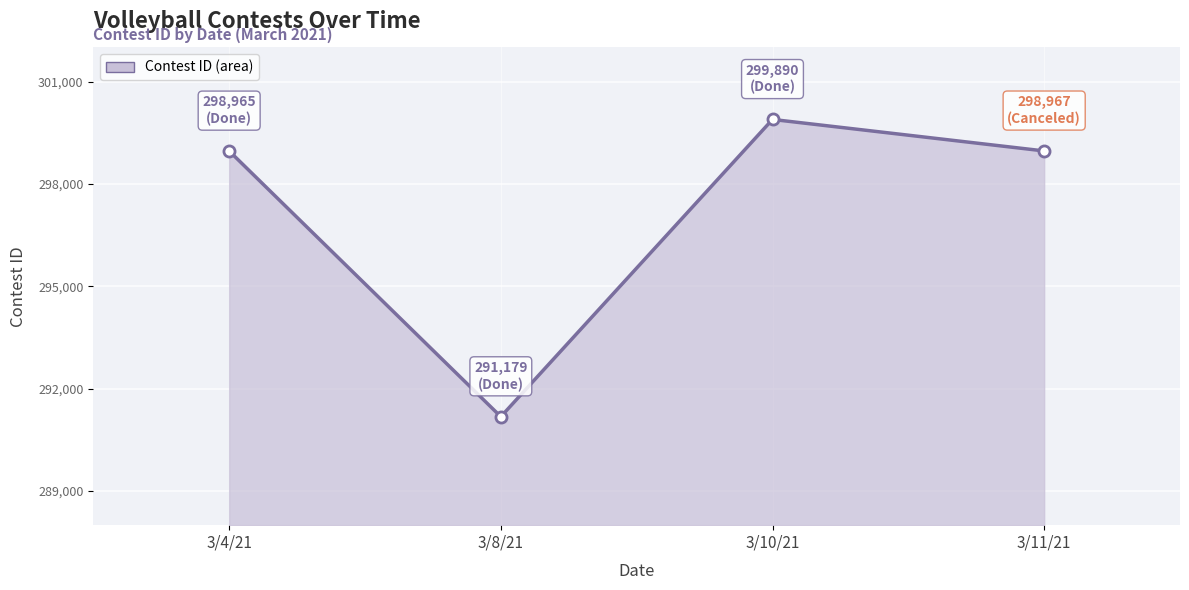

How many lines are shown in the chart?

1